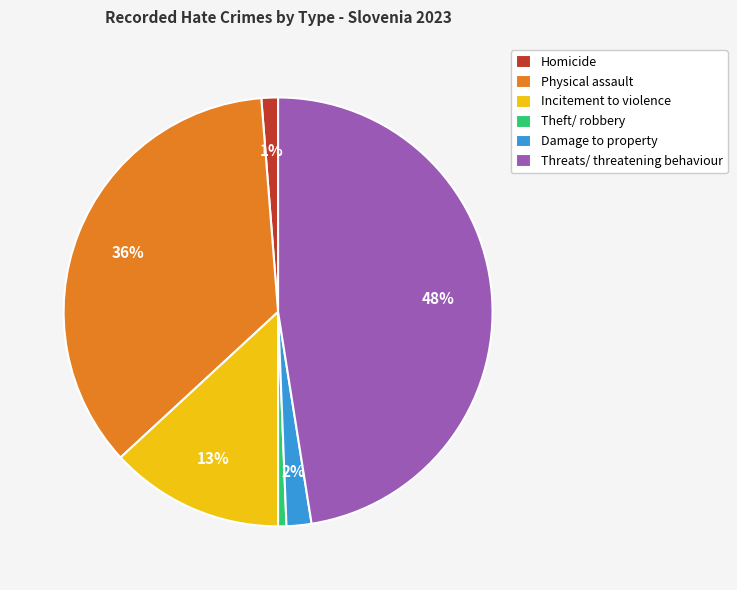

Is there a majority slice in this chart?

No